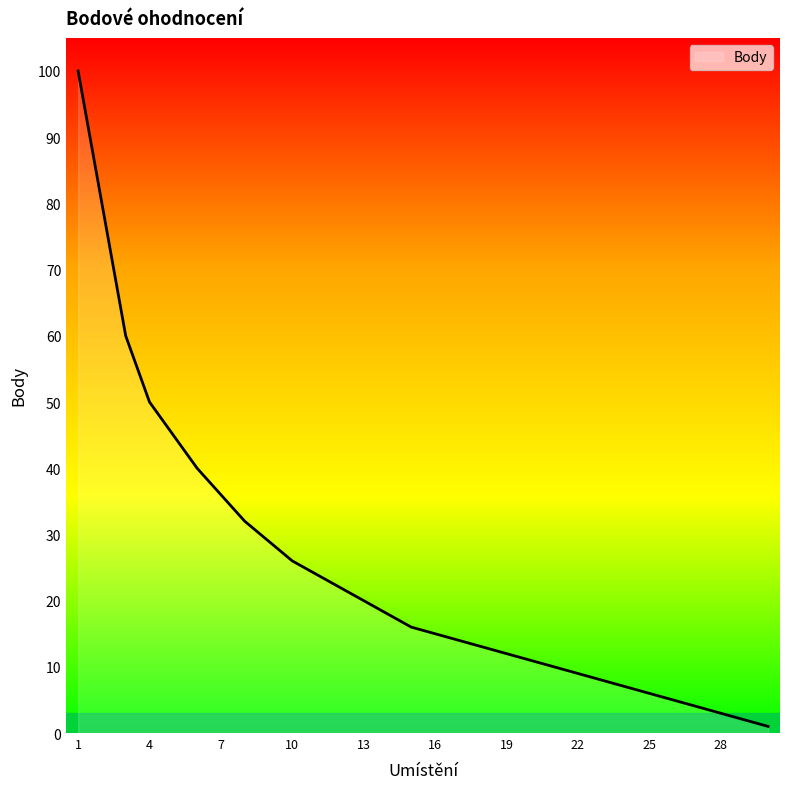

What is the maximum value shown in the chart?

100